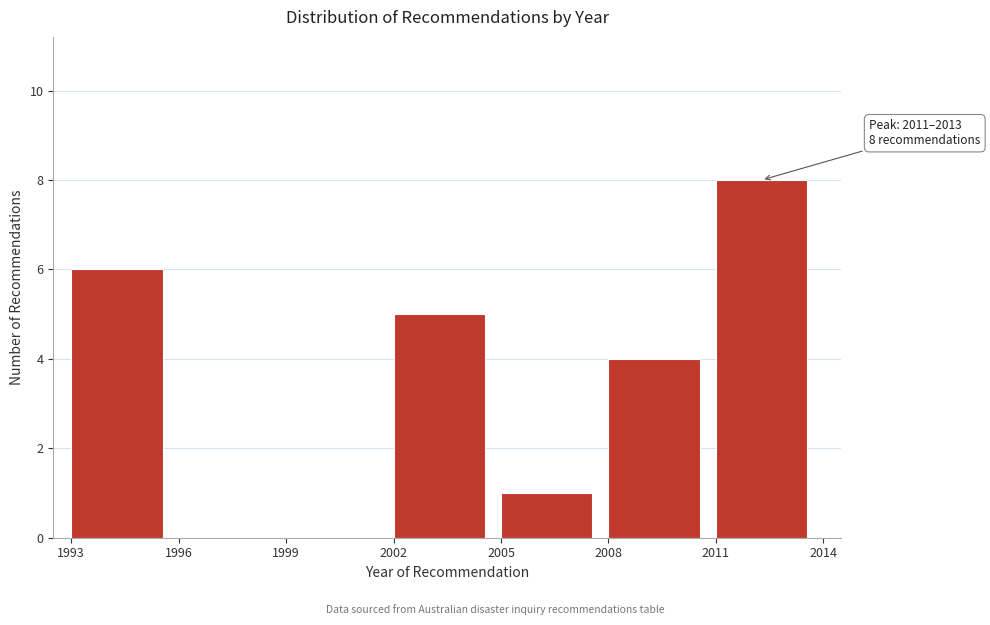

Which range on the x-axis has the tallest bar?

2011 to 2014